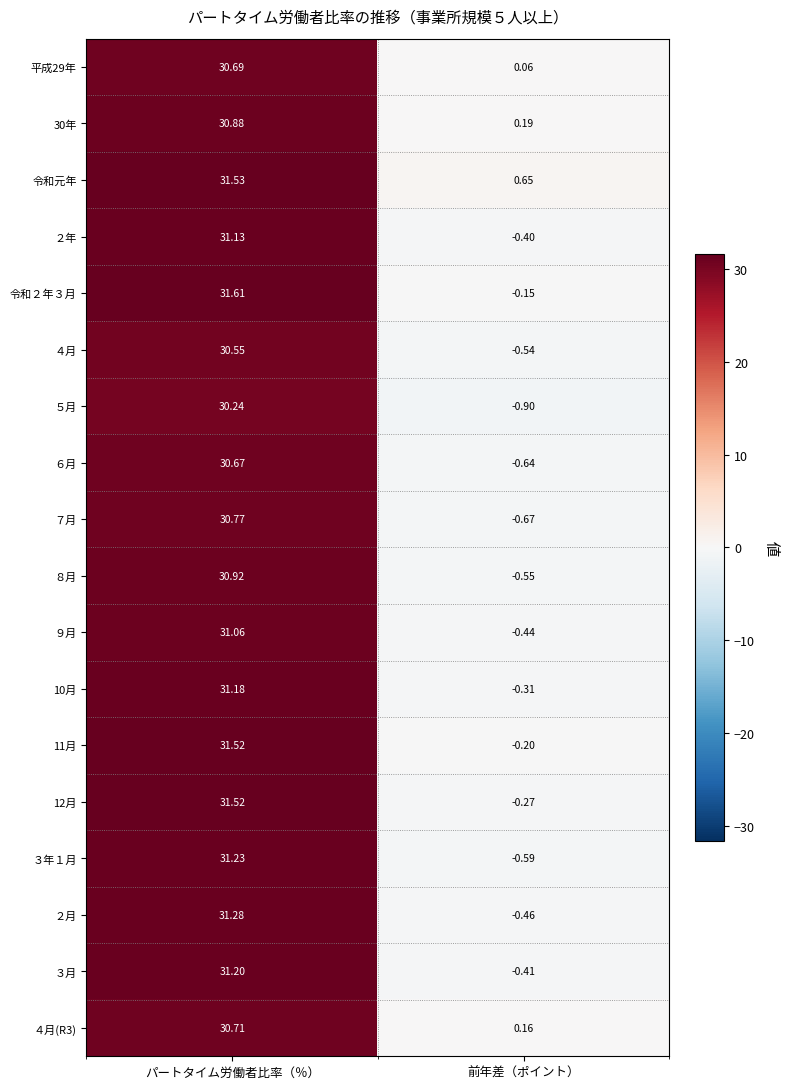

At which category is the sum across all series the highest?

パートタイム労働者比率（％）